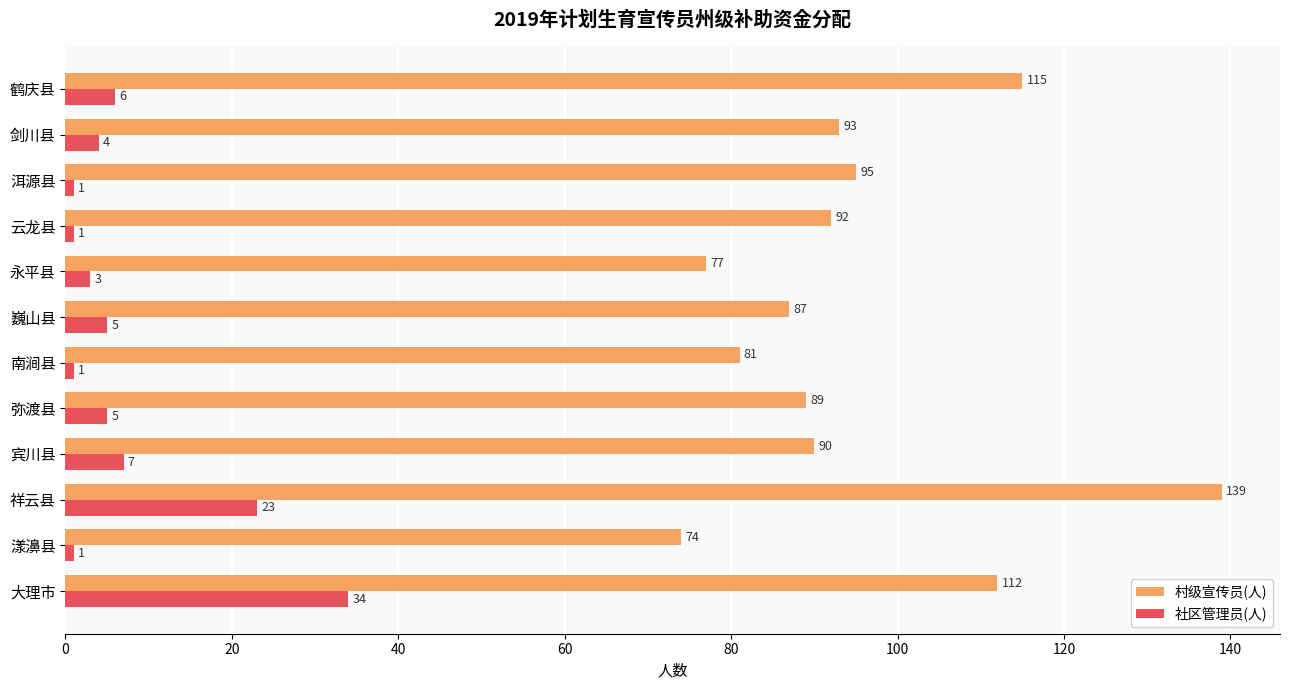

Rank the series by their average value, from highest to lowest.

村级宣传员(人), 社区管理员(人)